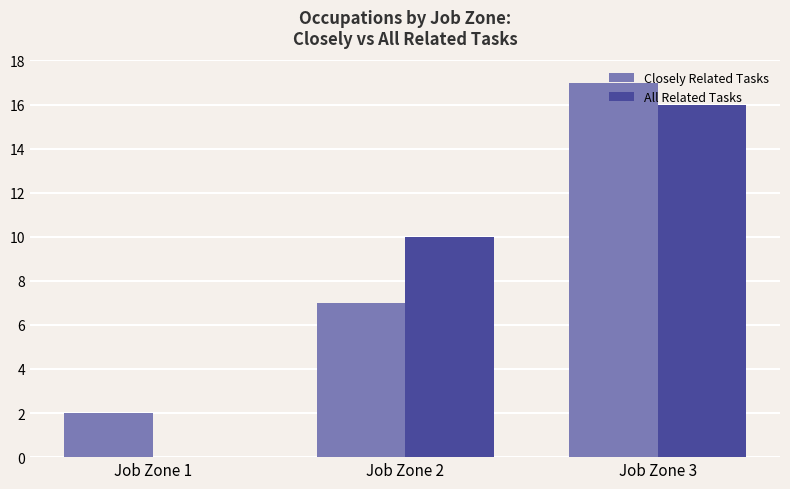

How many data points does each series have?

3